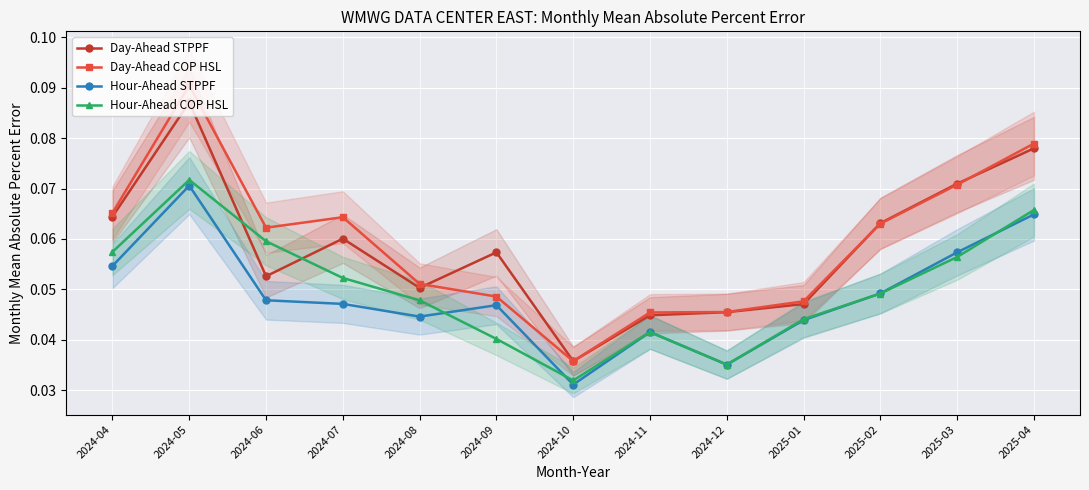

At which label is Hour-Ahead COP HSL closest to 0?

2024-10